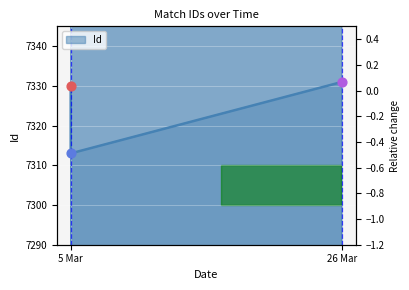

Which has a higher value, 26 Mar or 5 Mar?

26 Mar